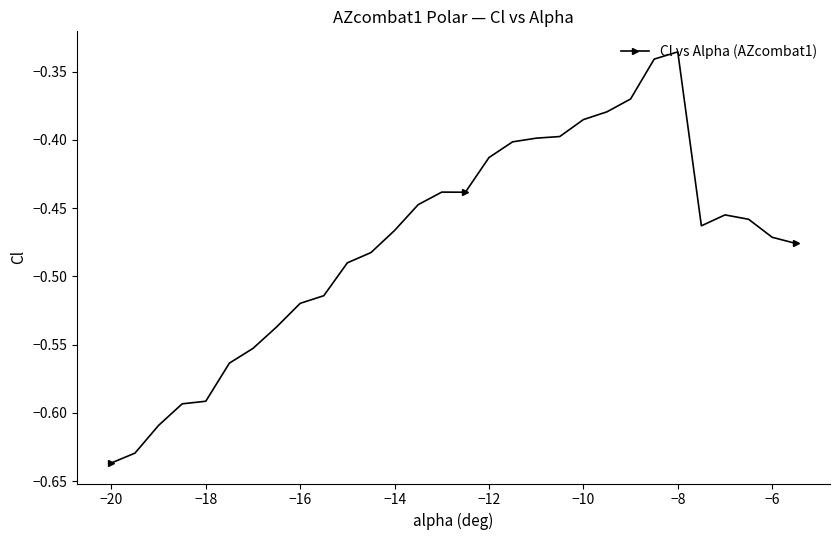

What is the sum of all values?

-14.3